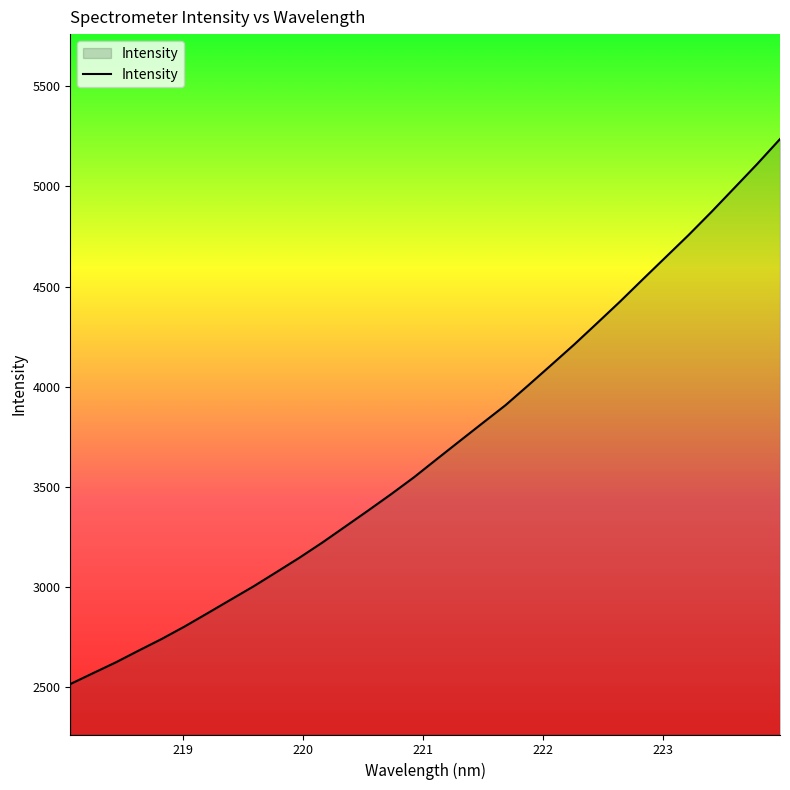

What is the maximum value shown in the chart?

5235.6